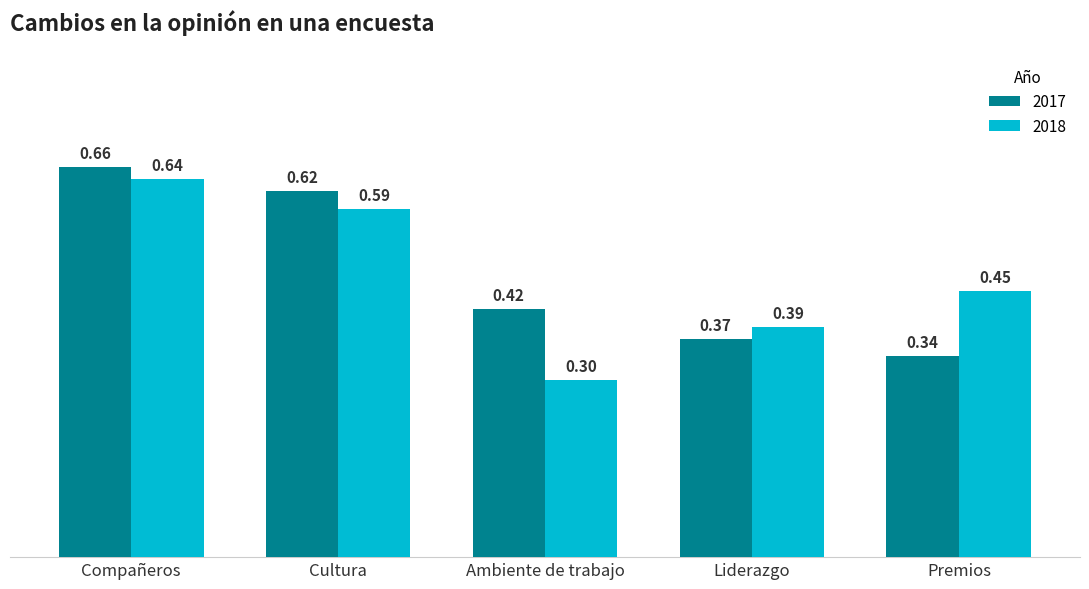

Which series has the largest range (max minus min)?

2018